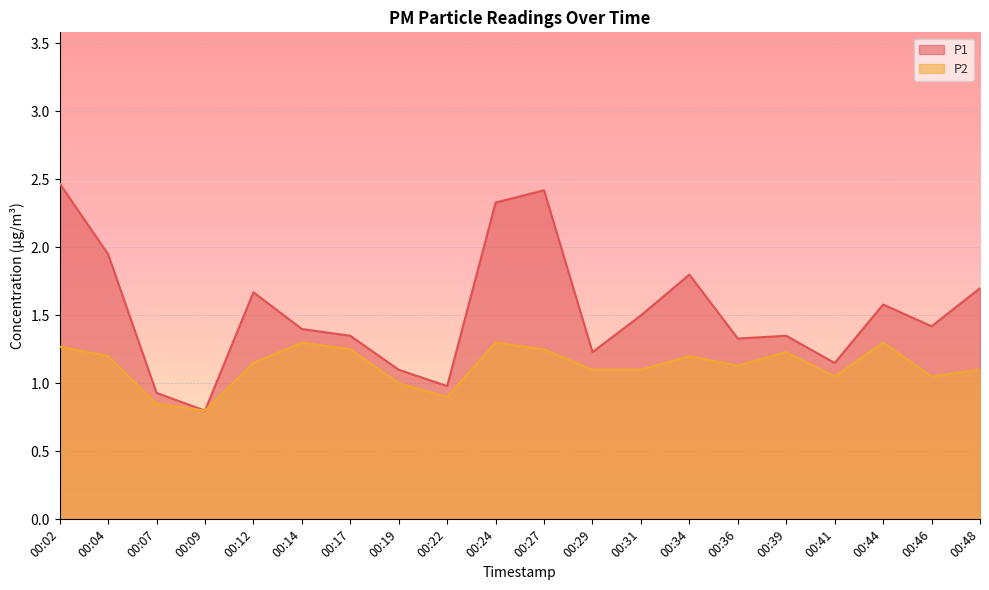

What value does the P1 series have at 00:12?

1.7